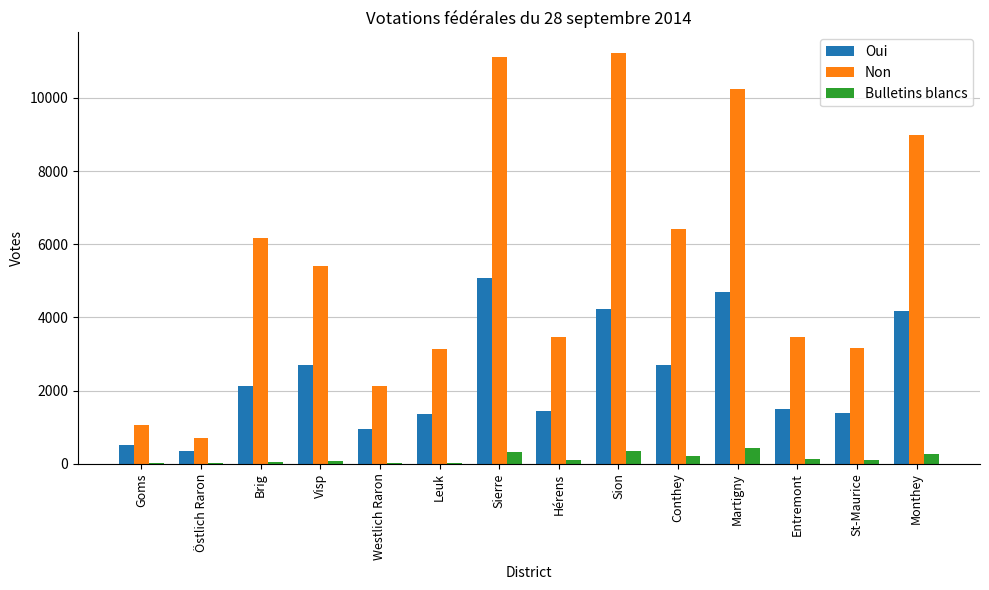

Read the Bulletins blancs value at Goms, to the nearest 10.

20